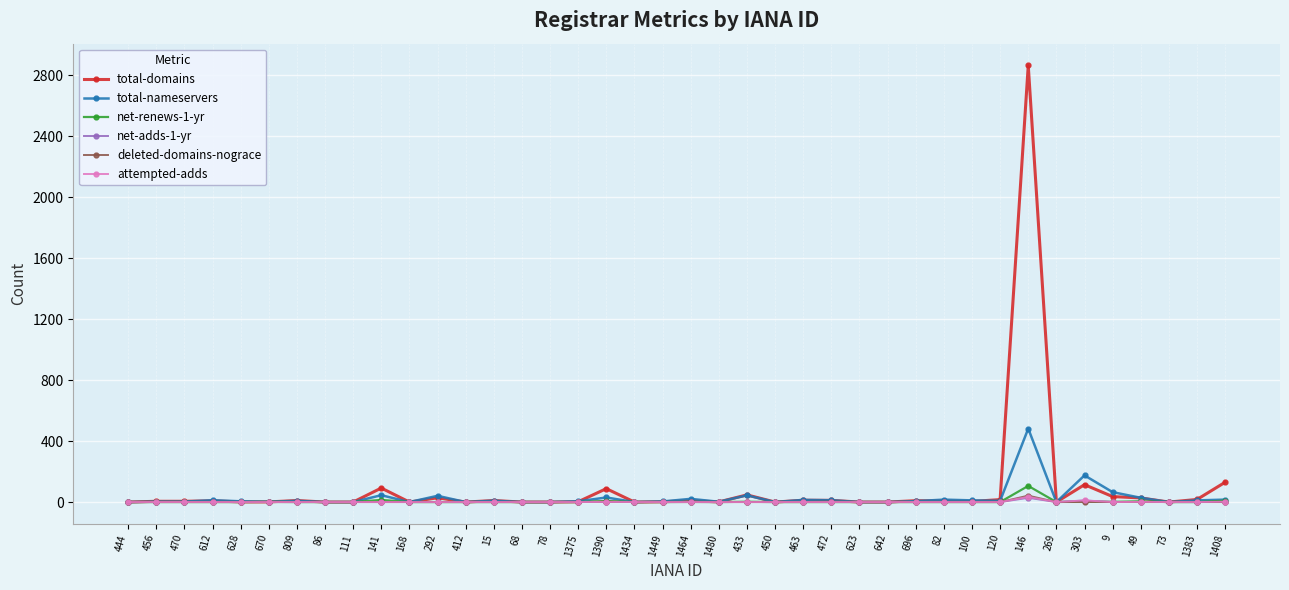

What position from the right is 1375?

24